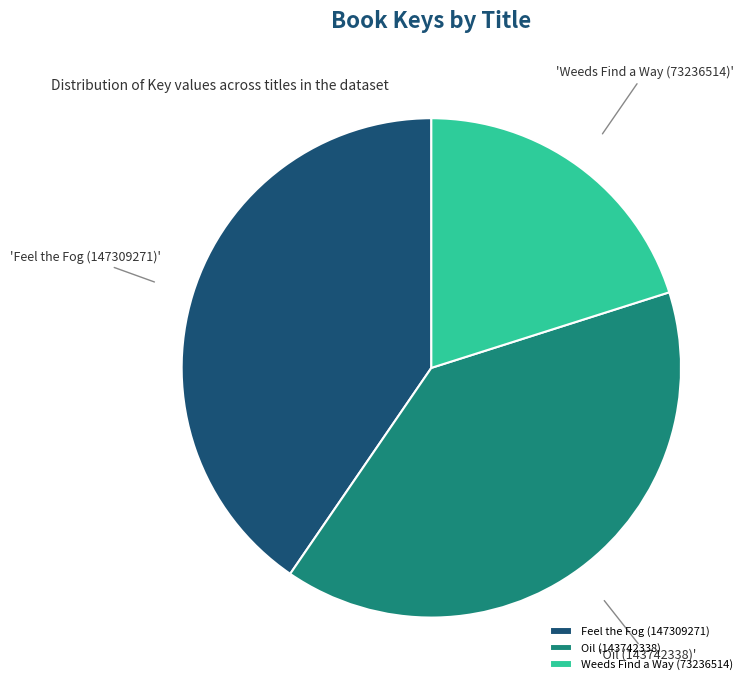

Count the number of slices in the pie.

3